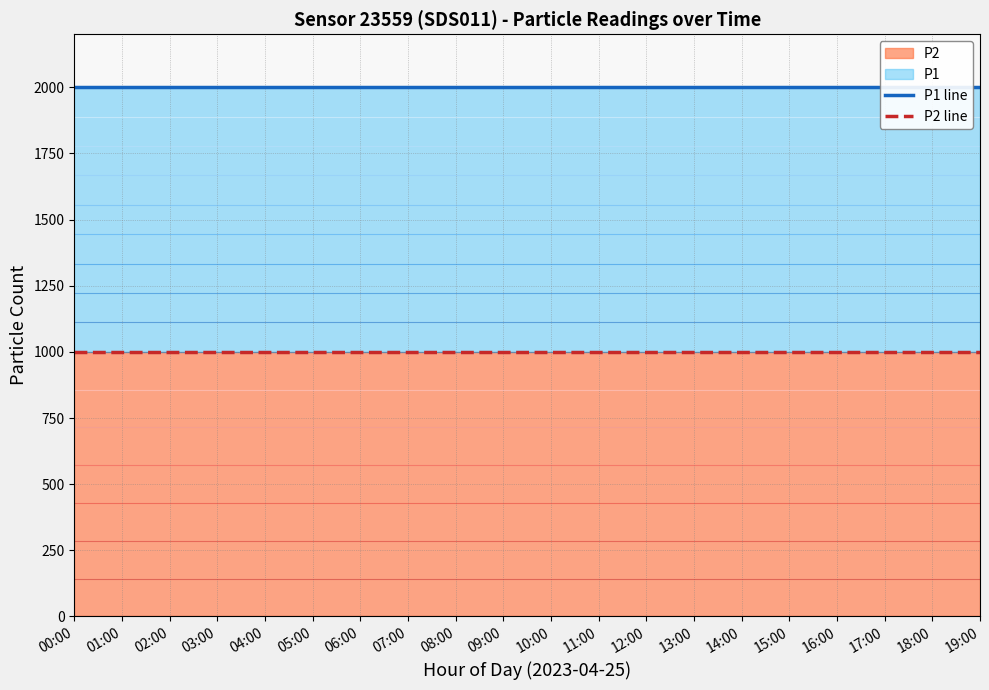

Reading left to right, what are all the values shown in this chart?

P1 line: 00:00=1999.9	01:00=1999.9	02:00=1999.9	03:00=1999.9	04:00=1999.9	05:00=1999.9	06:00=1999.9	07:00=1999.9	08:00=1999.9	09:00=1999.9	10:00=1999.9	11:00=1999.9	12:00=1999.9	13:00=1999.9	14:00=1999.9	15:00=1999.9	16:00=1999.9	17:00=1999.9	18:00=1999.9	19:00=1999.9
P2 line: 00:00=999.9	01:00=999.9	02:00=999.9	03:00=999.9	04:00=999.9	05:00=999.9	06:00=999.9	07:00=999.9	08:00=999.9	09:00=999.9	10:00=999.9	11:00=999.9	12:00=999.9	13:00=999.9	14:00=999.9	15:00=999.9	16:00=999.9	17:00=999.9	18:00=999.9	19:00=999.9